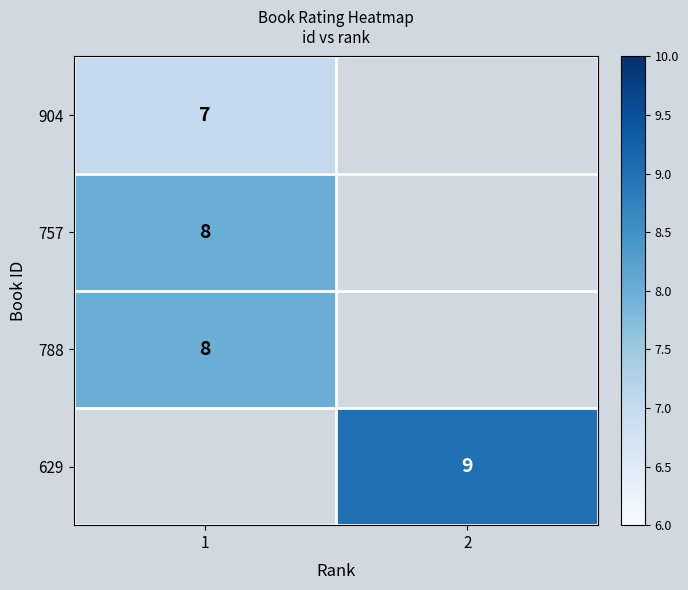

Is it true that 904 equals 4 at 1?

False